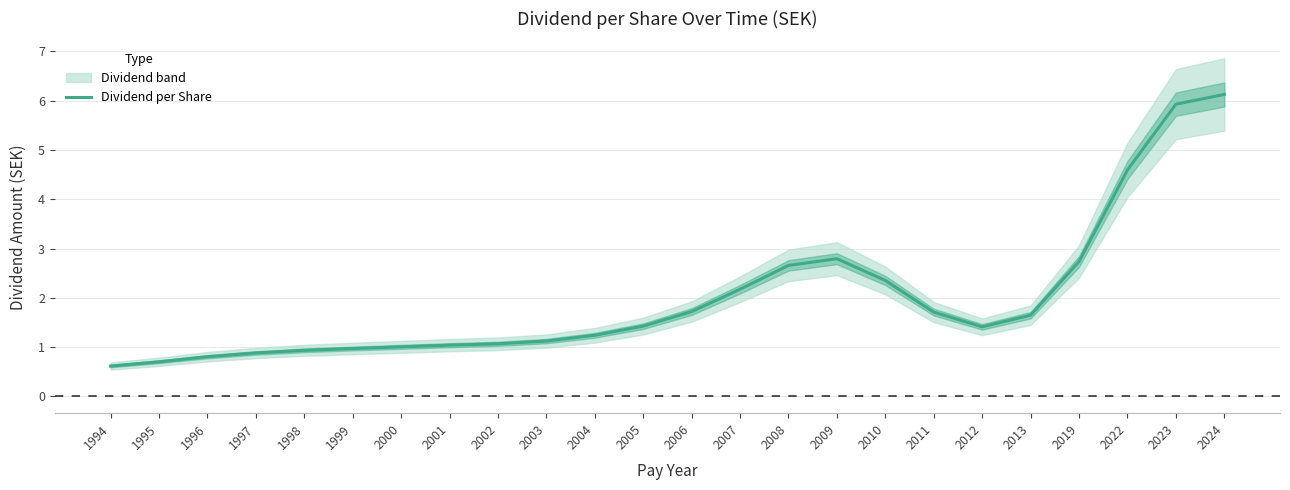

What is the sum of the values at 2011 and 2010?

4.1